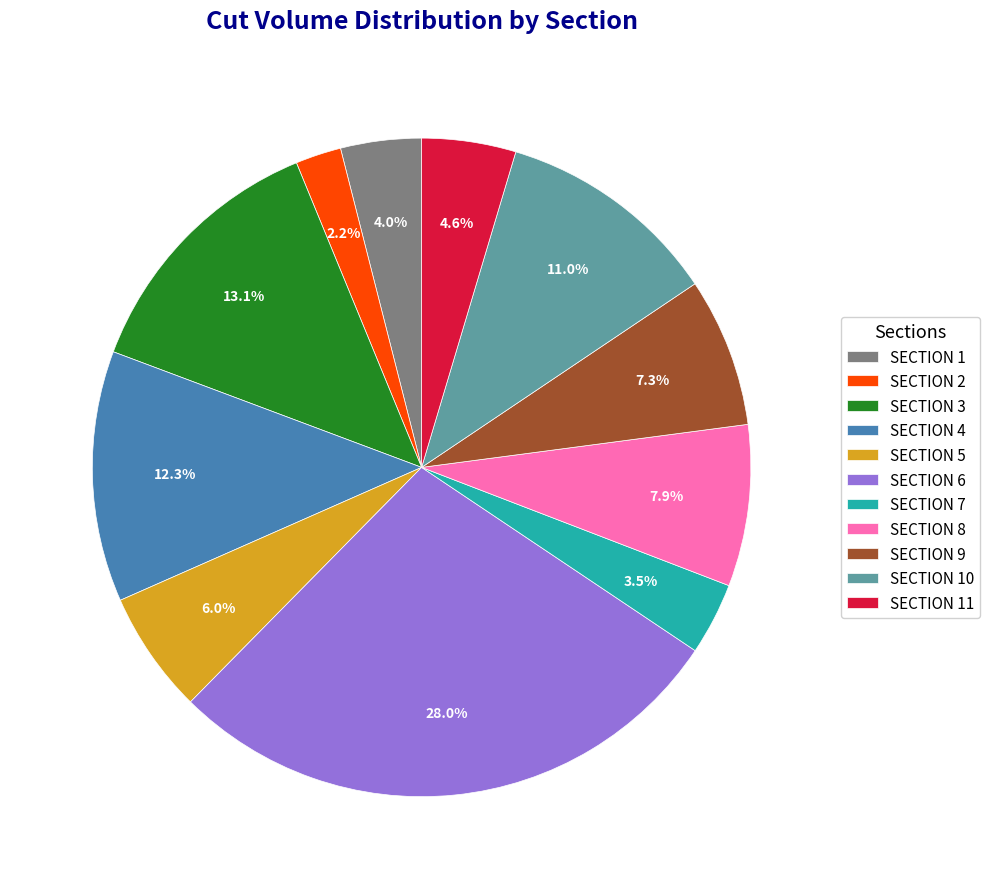

How many segments does this pie chart have?

11